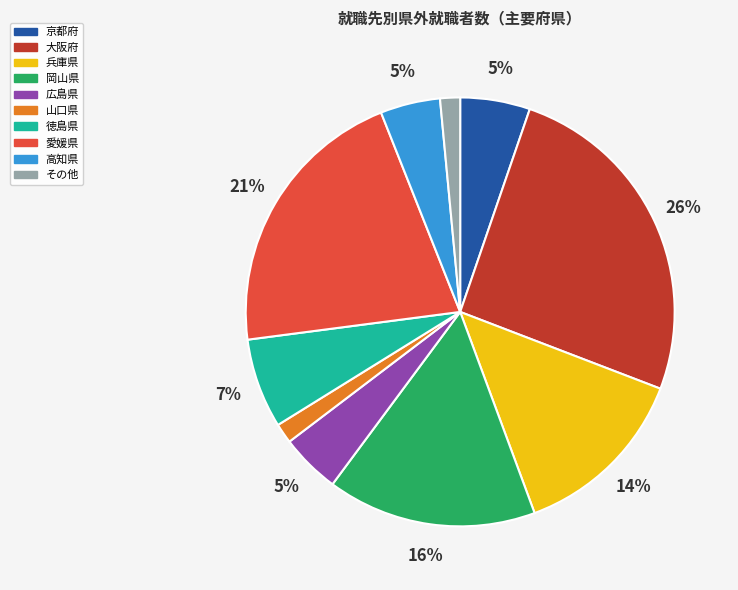

What is the largest slice in the pie chart?

大阪府